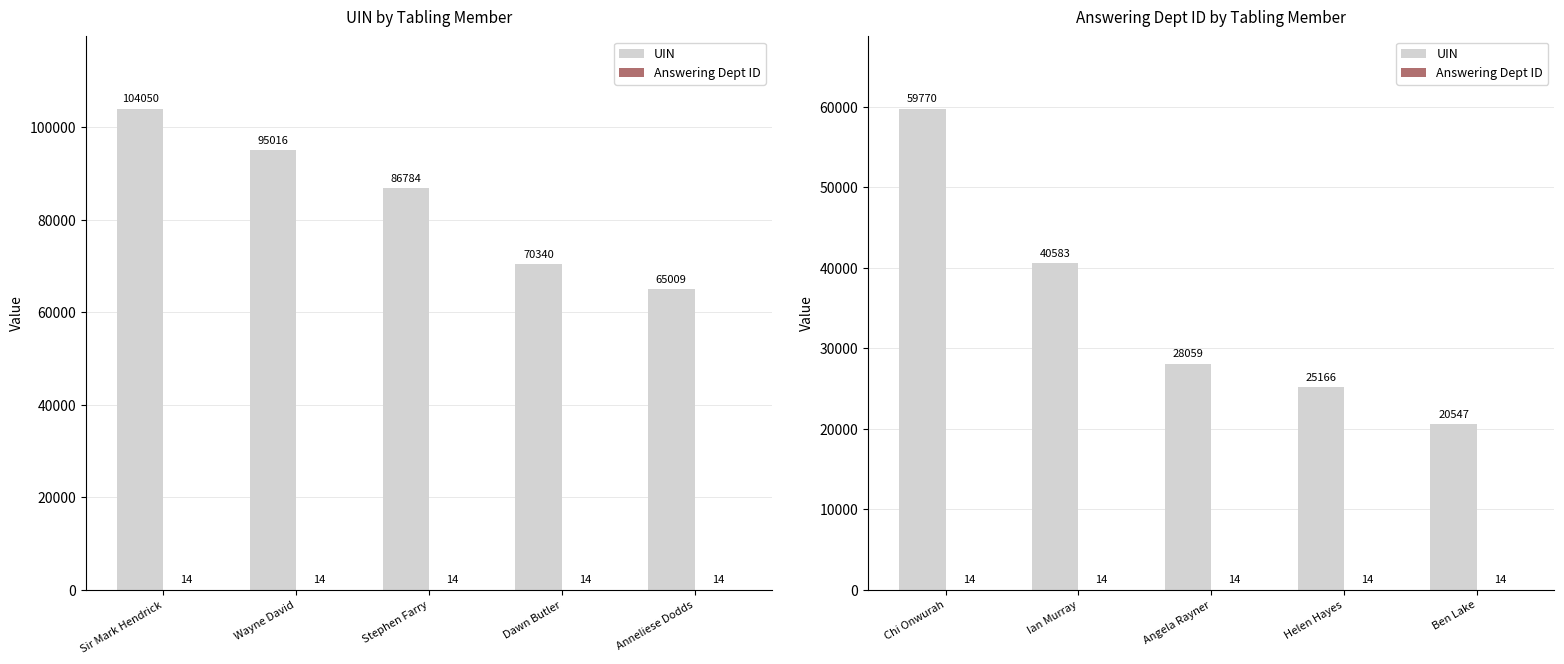

Which category has the highest value across all series?

Chi Onwurah